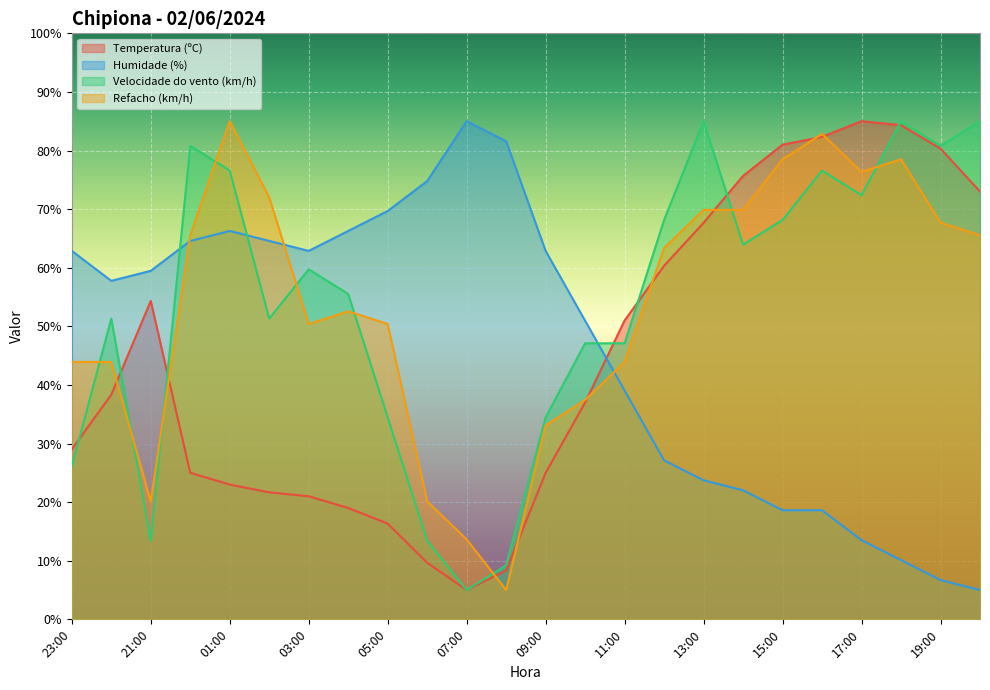

How many lines are shown in the chart?

4